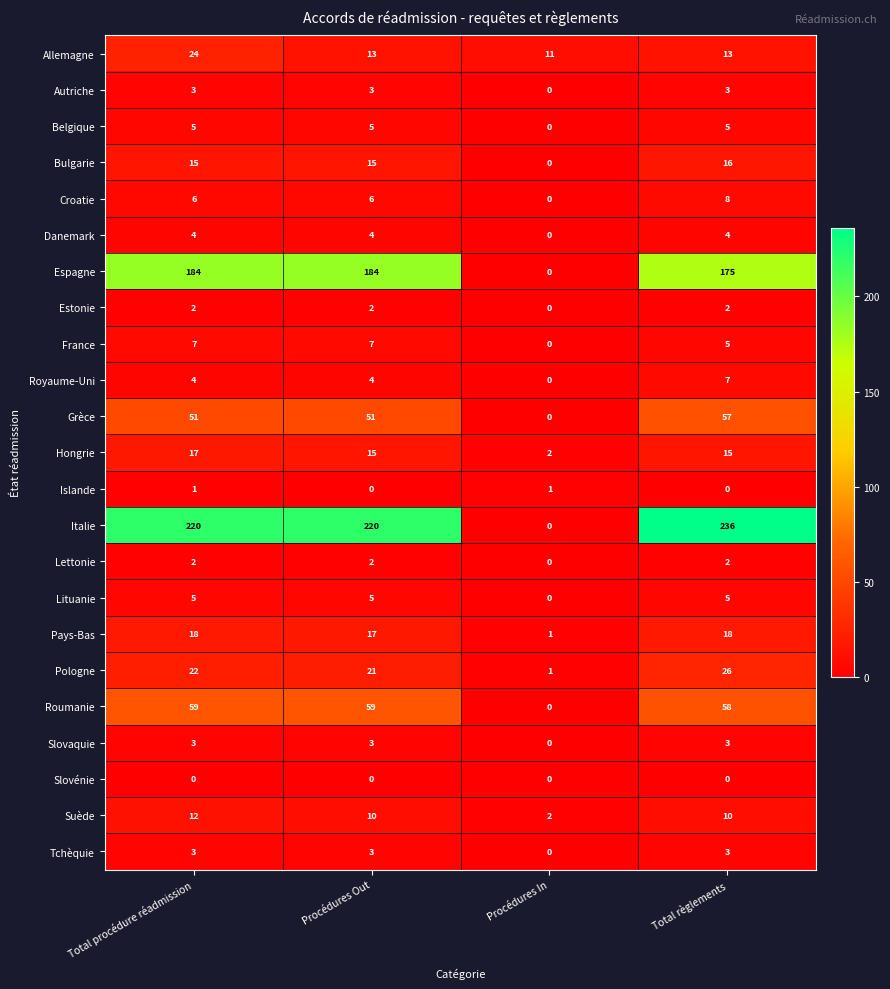

The Lituanie series shows 5 at Procédures Out. True or false?

True